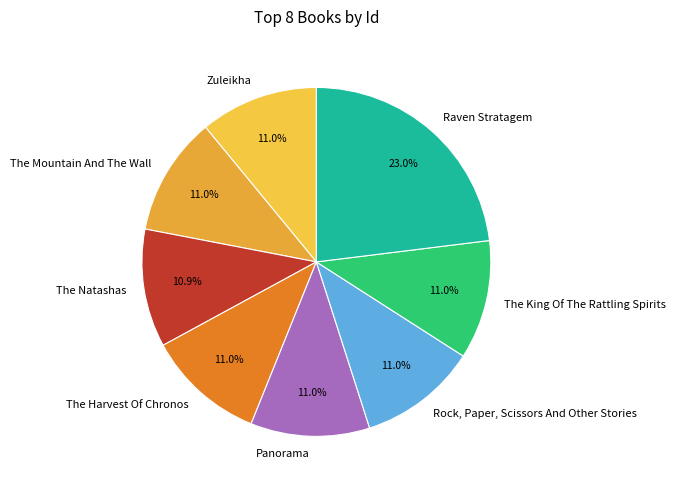

Is there any slice that represents more than half of the pie?

No